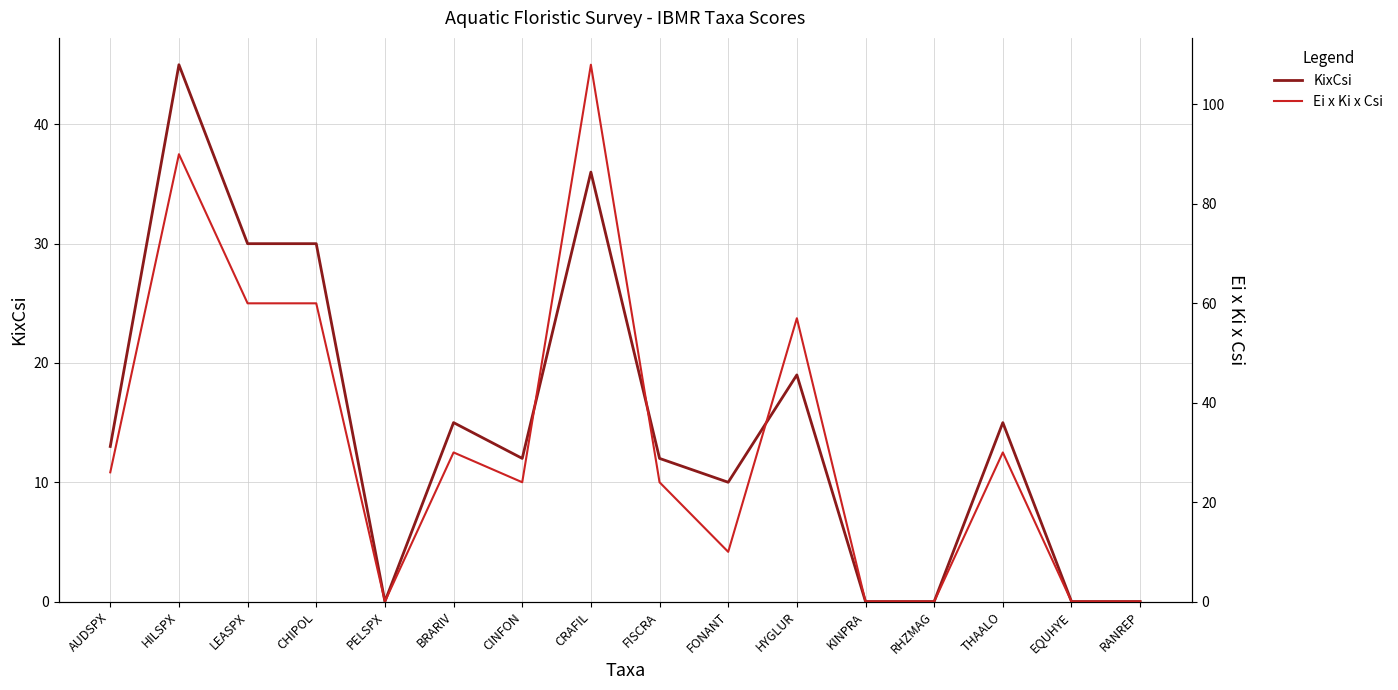

How many values in the KixCsi series are below 13?

8